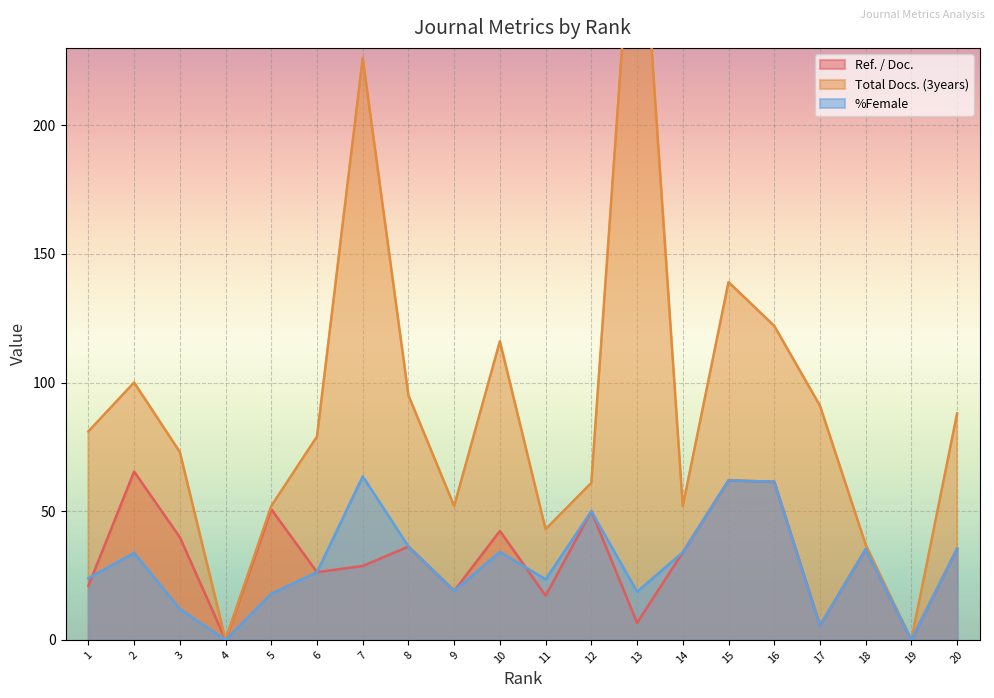

What is the difference between the highest and lowest values at 9?

33.0